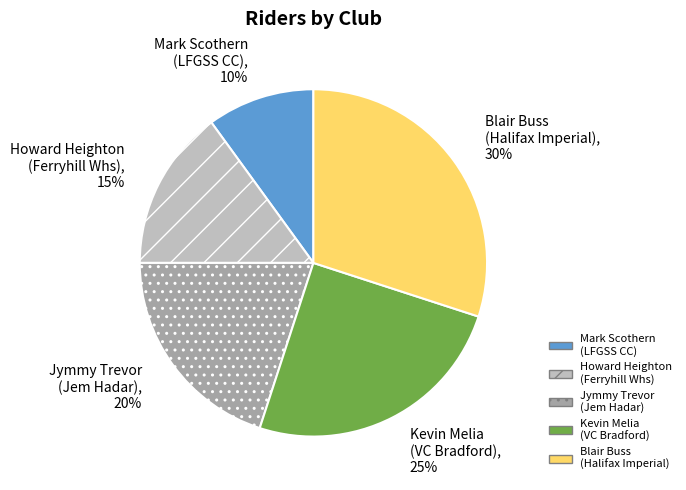

Is the sum of Jymmy Trevor (Jem Hadar) and Mark Scothern (LFGSS CC) greater than half?

No